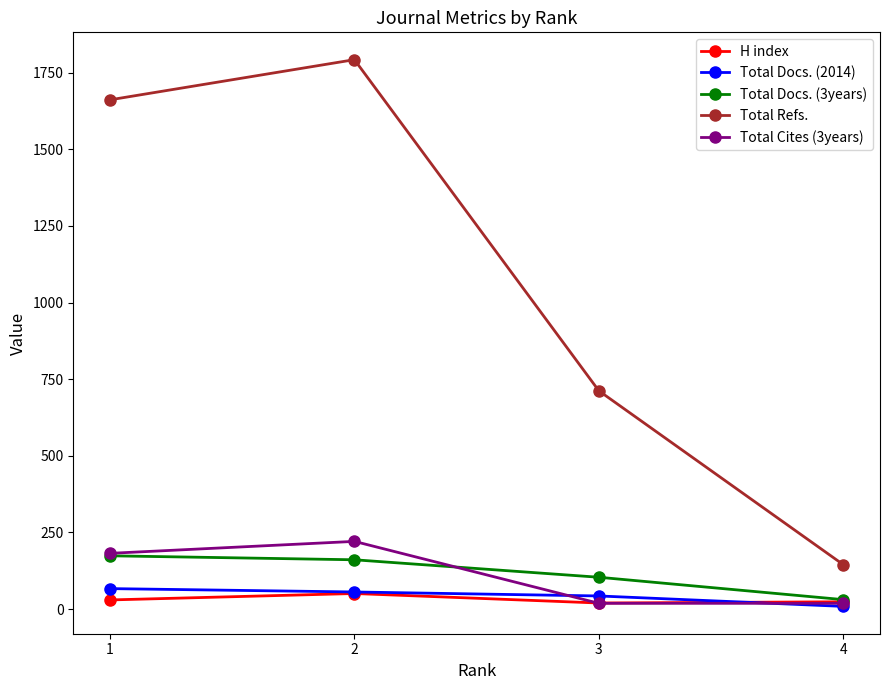

True or false: Total Refs. and Total Docs. (3years) intersect in this chart.

False